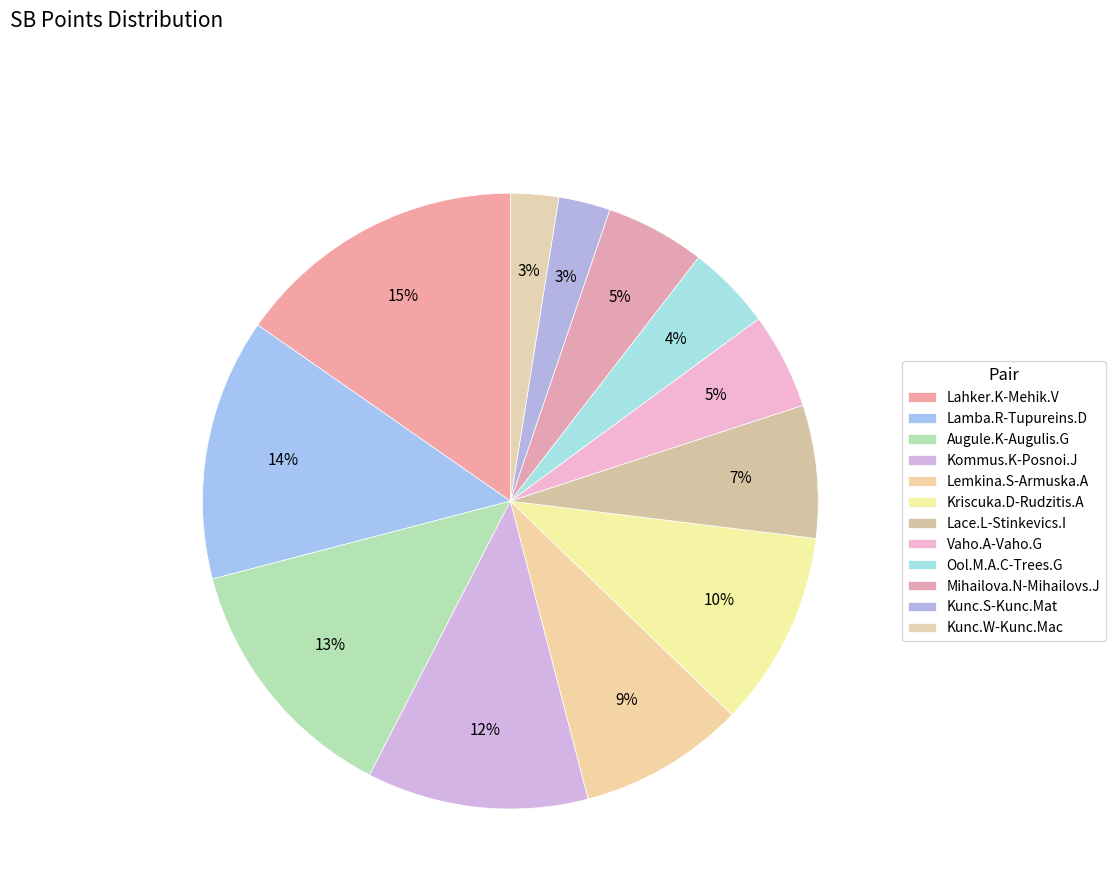

Count the number of slices in the pie.

12